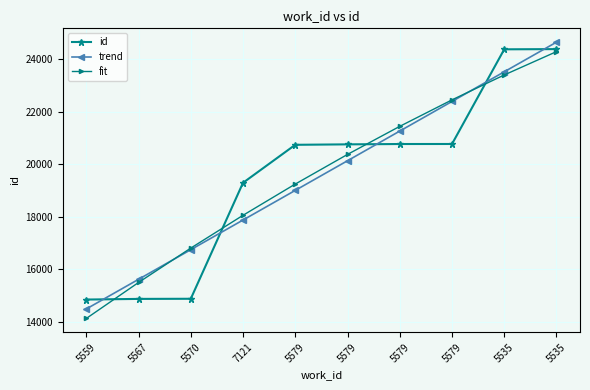

Which series ends up on top after the final intersection of fit and id?

id